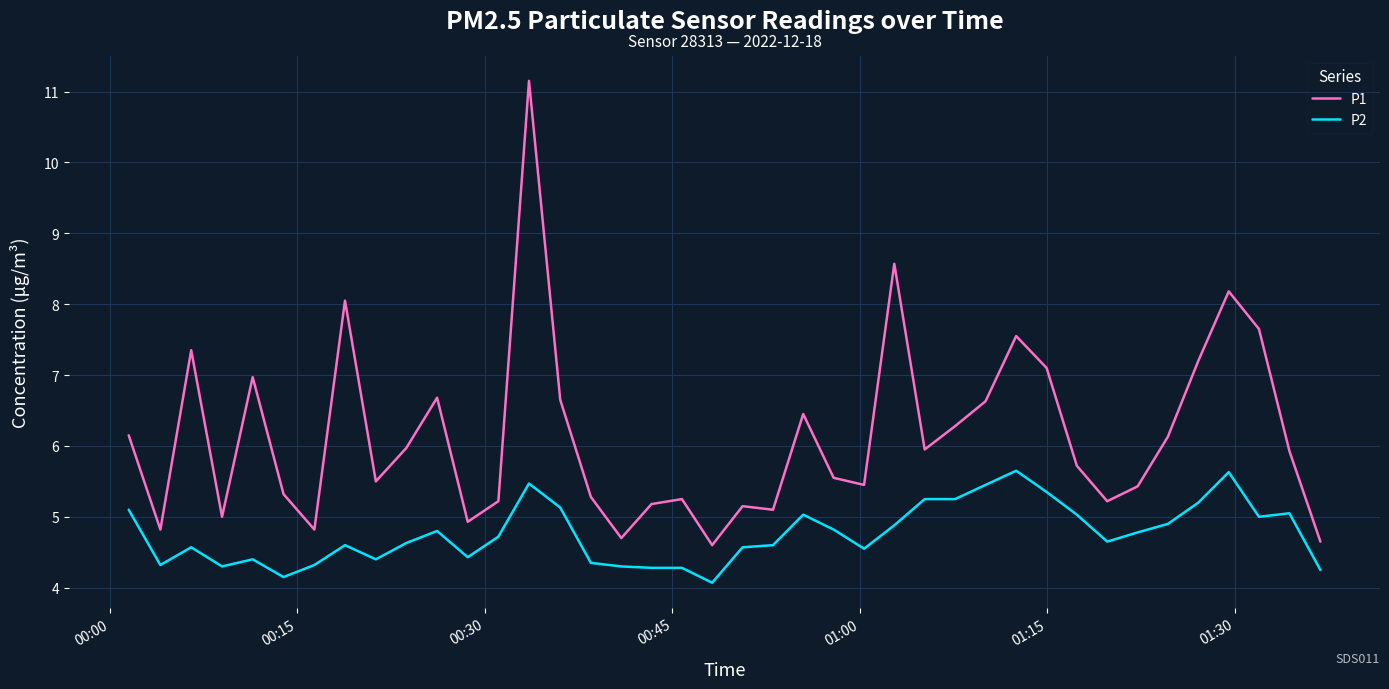

List the series in order of their overall mean, lowest first.

P2, P1